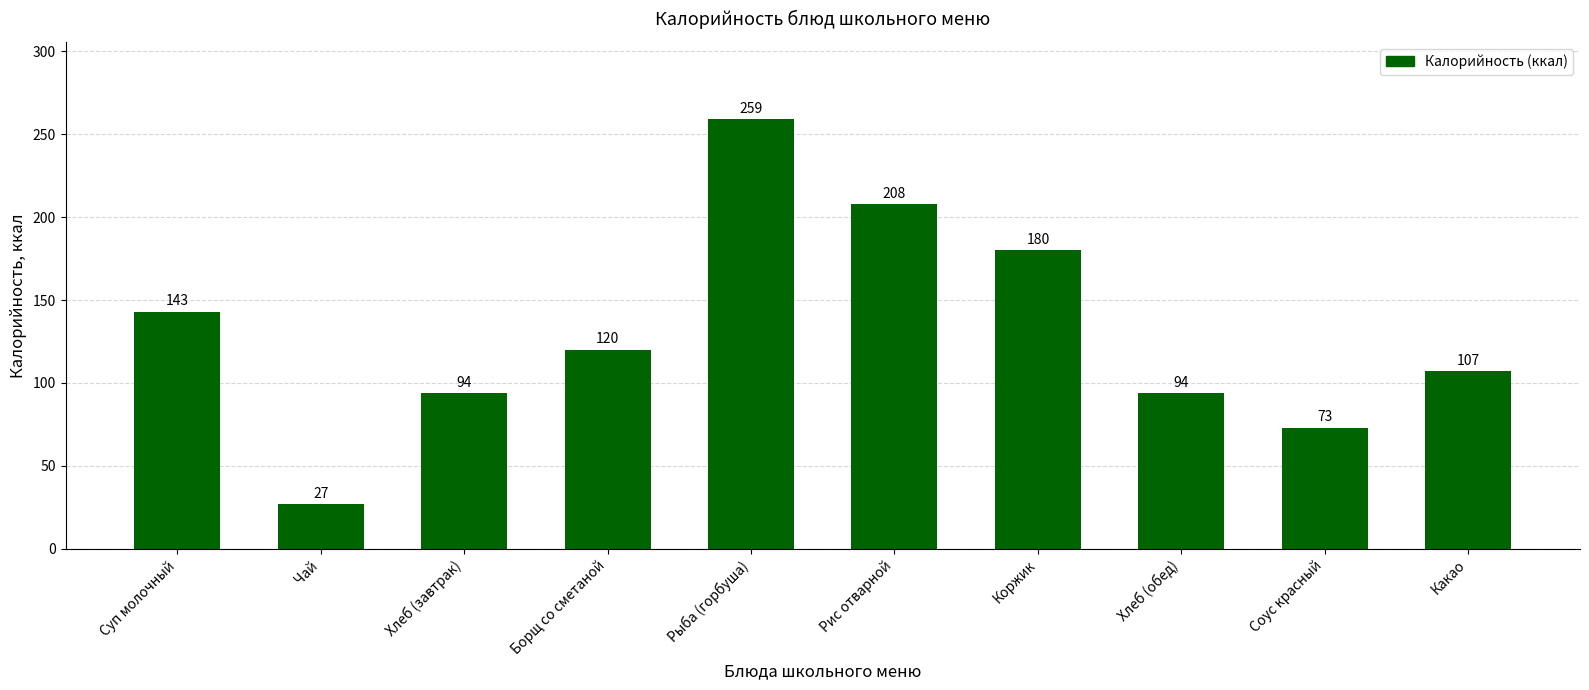

Which label corresponds to the largest value in the chart?

Рыба (горбуша)